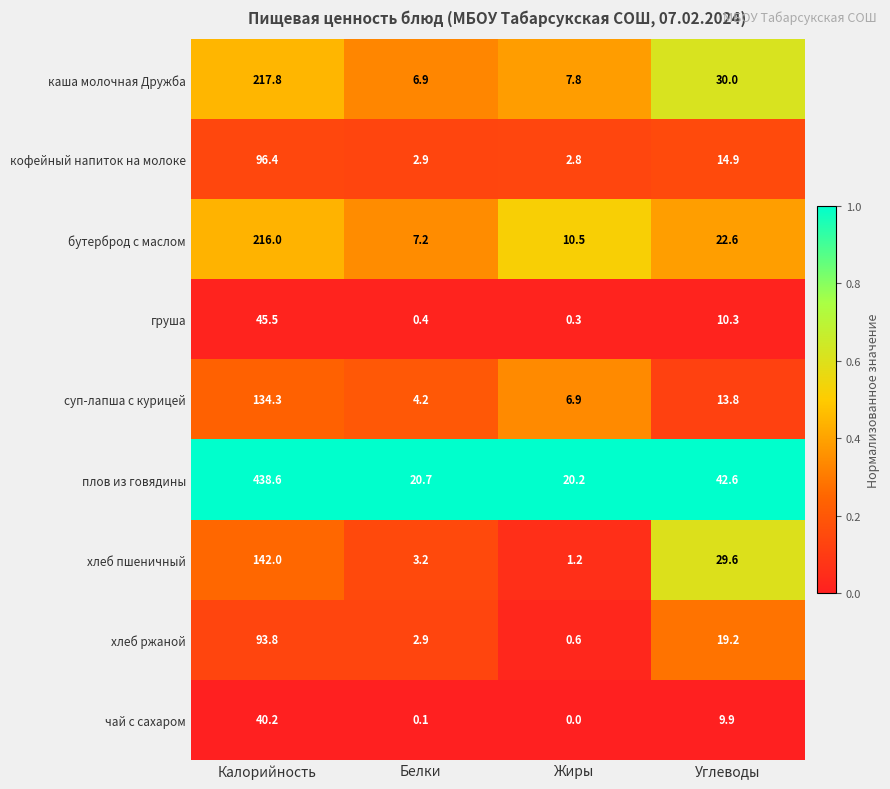

Which series changed the most between Калорийность and Жиры?

плов из говядины